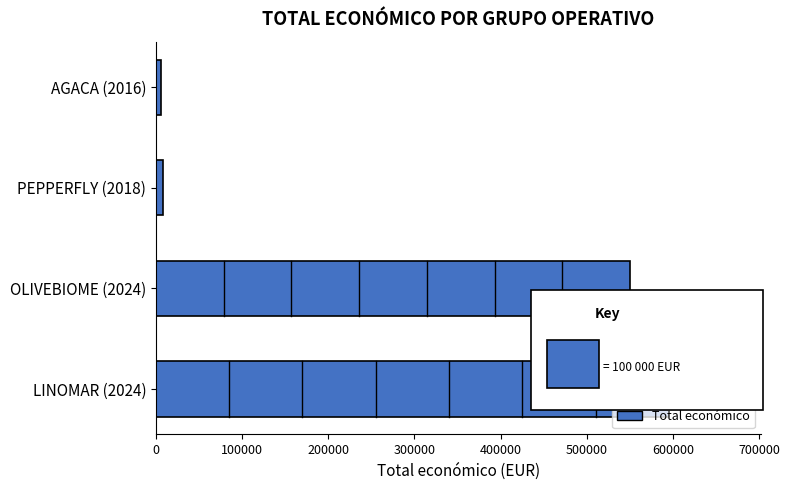

What is the average value?

289811